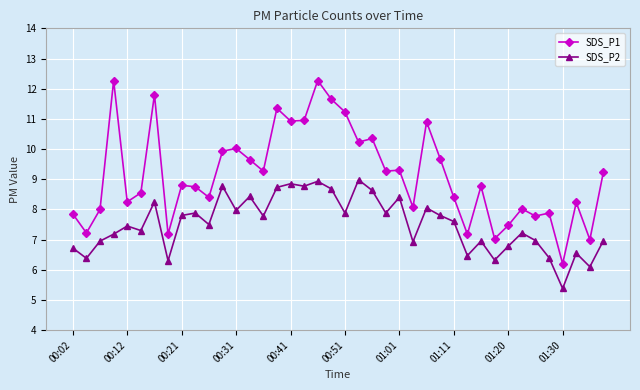

True or false: SDS_P2 has more than 2 interior local peaks.

True